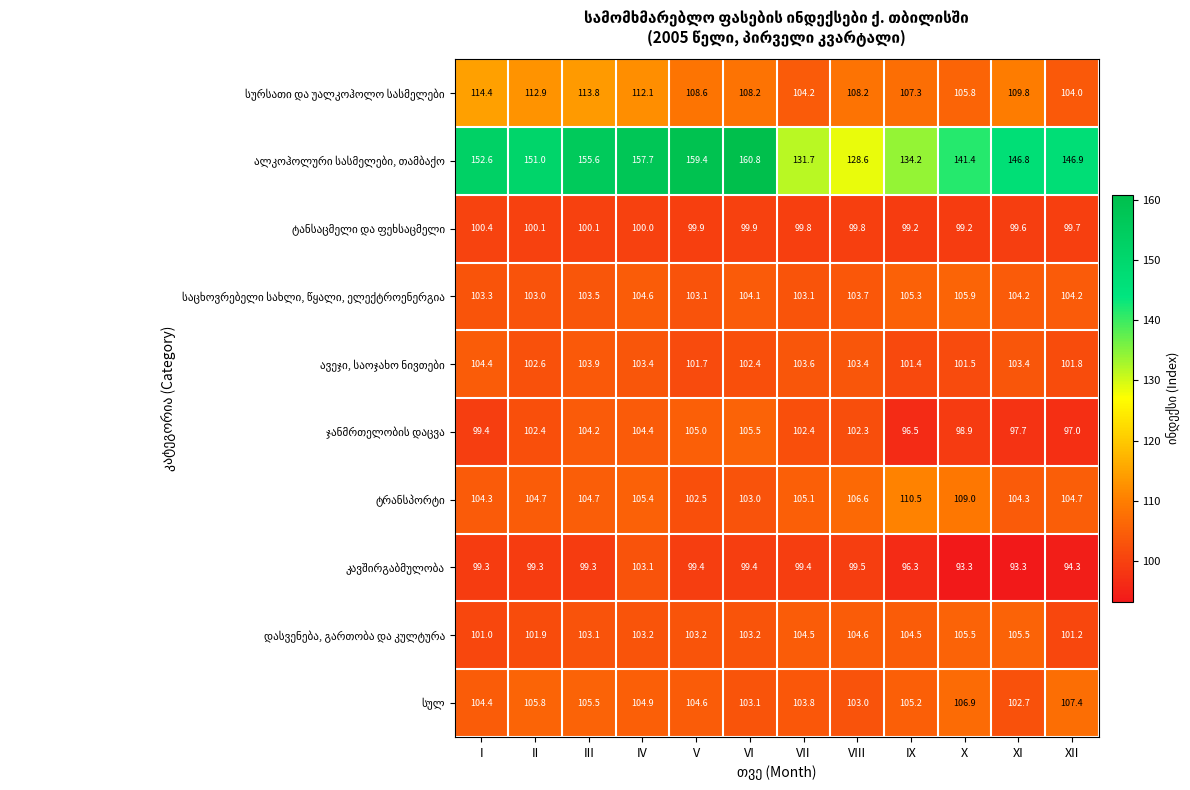

What is the greatest value displayed?

160.8